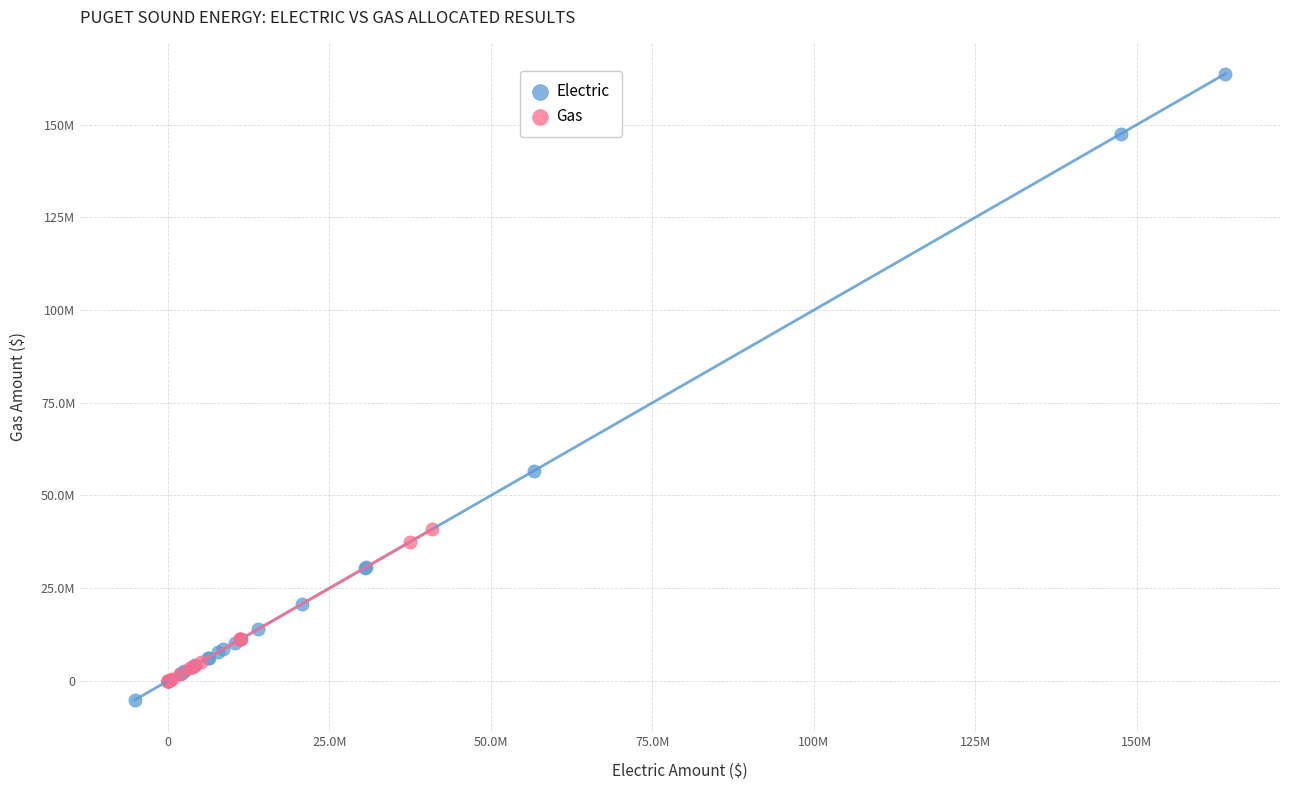

Which series has the widest spread of Y values?

Electric